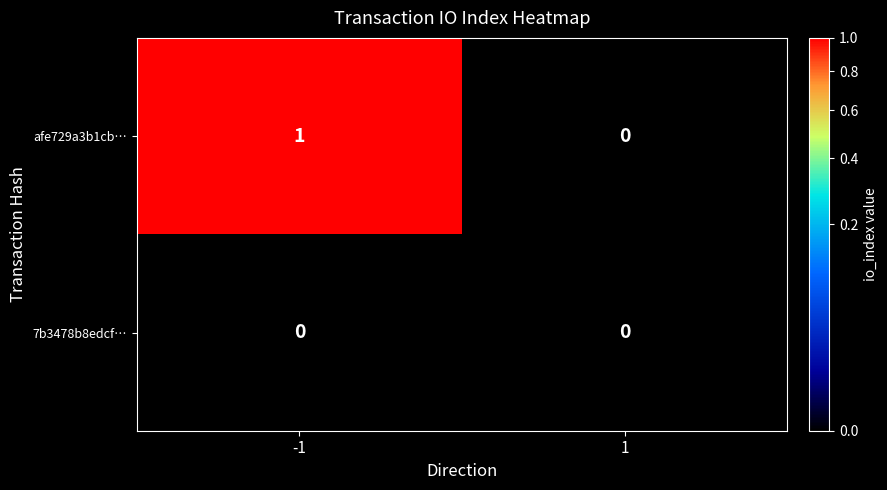

Reading right to left, what are all the values shown in this chart?

afe729a3b1cb…: 1=0	-1=1
7b3478b8edcf…: 1=0	-1=0